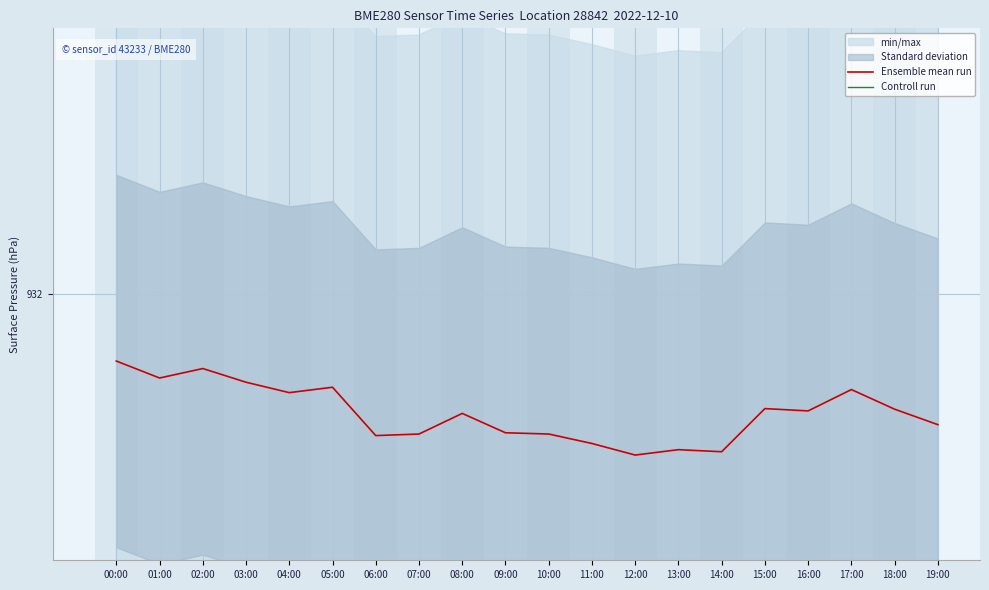

What is the average value of the Controll run series?

935.9